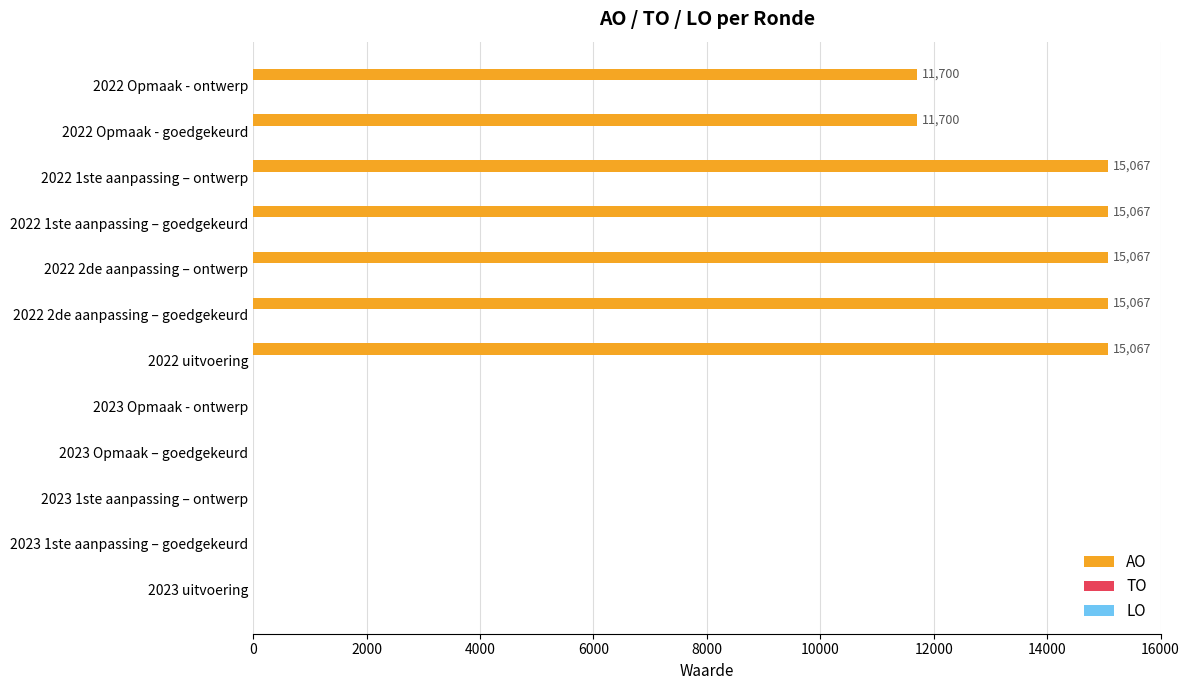

What is the greatest value displayed?

15067